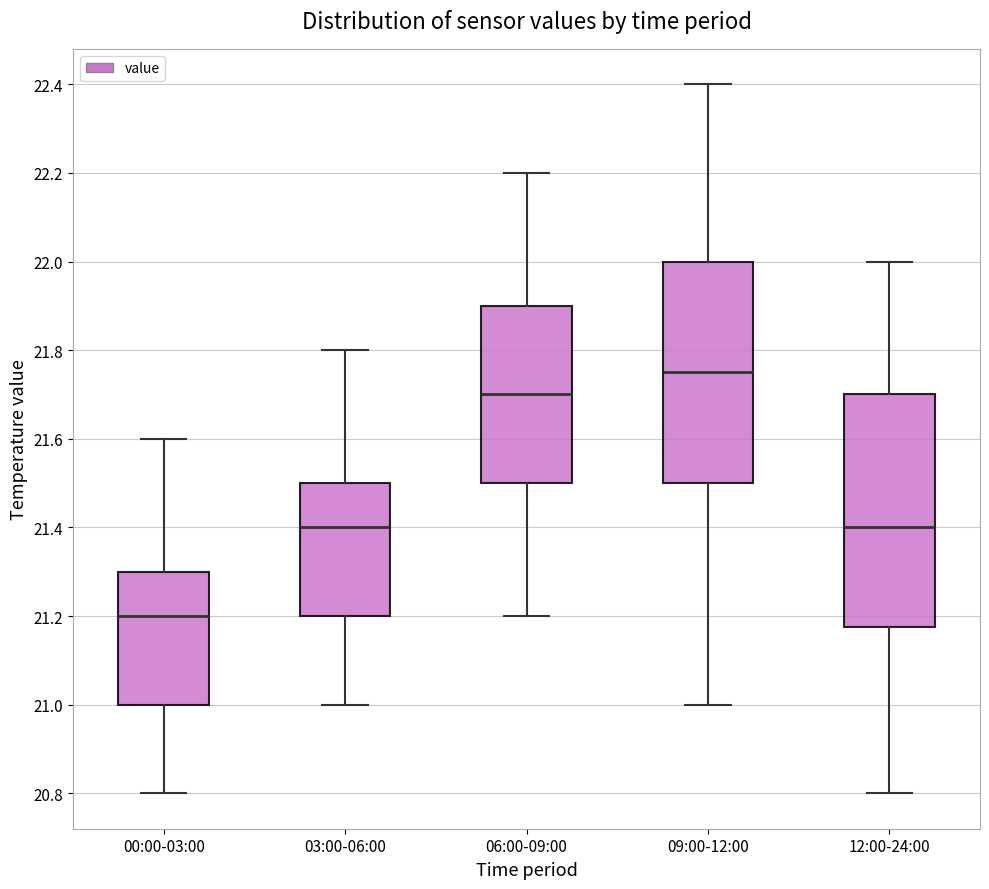

Which box's median line is the highest?

09:00-12:00